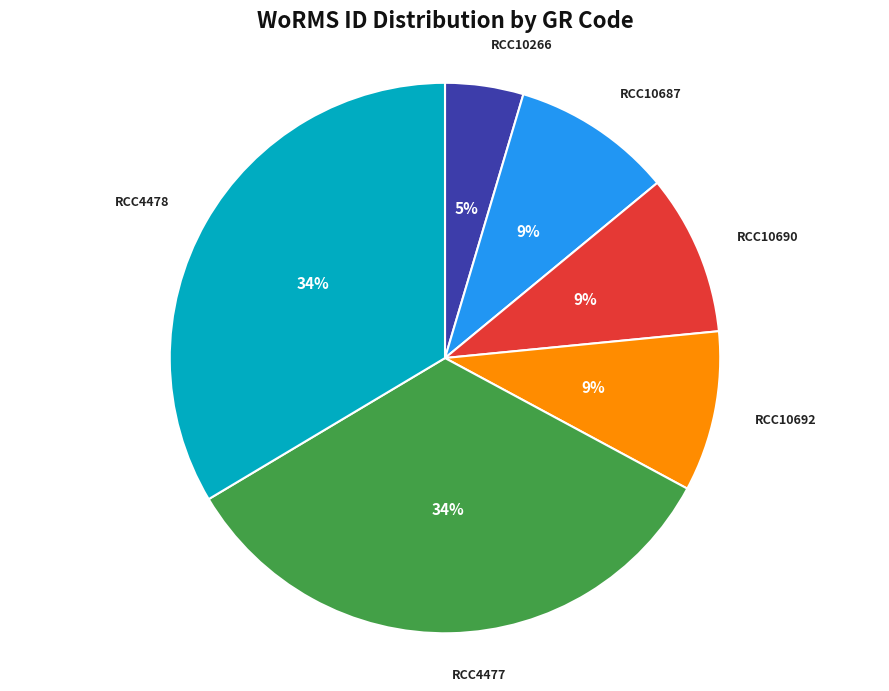

Count the number of slices in the pie.

6